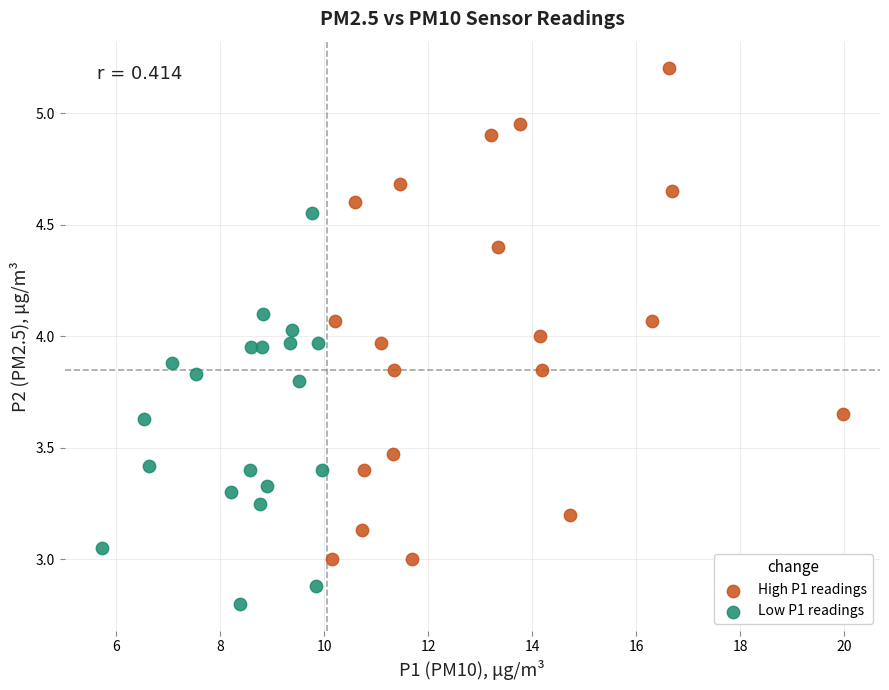

Which series has the largest Y range (max minus min)?

High P1 readings